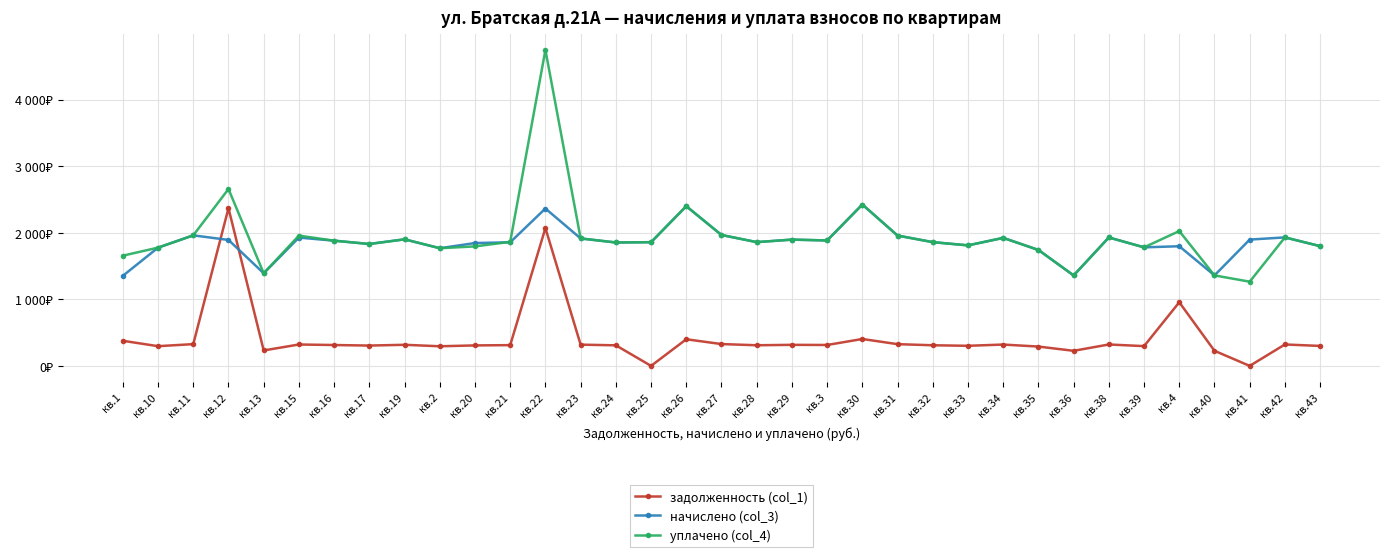

Does the chart display data point markers on the line(s)?

Yes